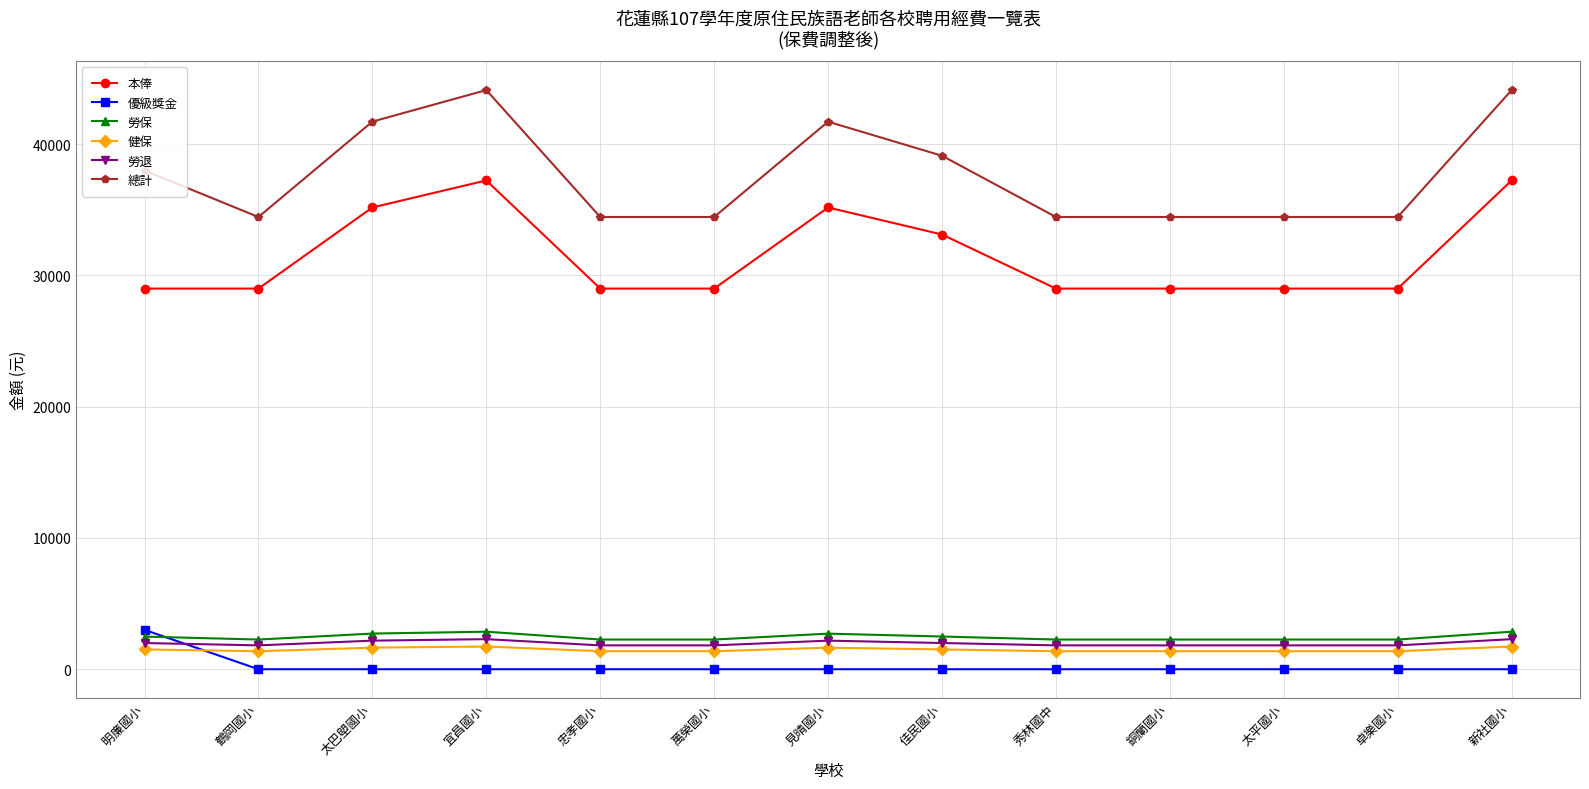

Is the value of 總計 at 宜昌國小 greater than the value of 健保 at 忠孝國小?

Yes